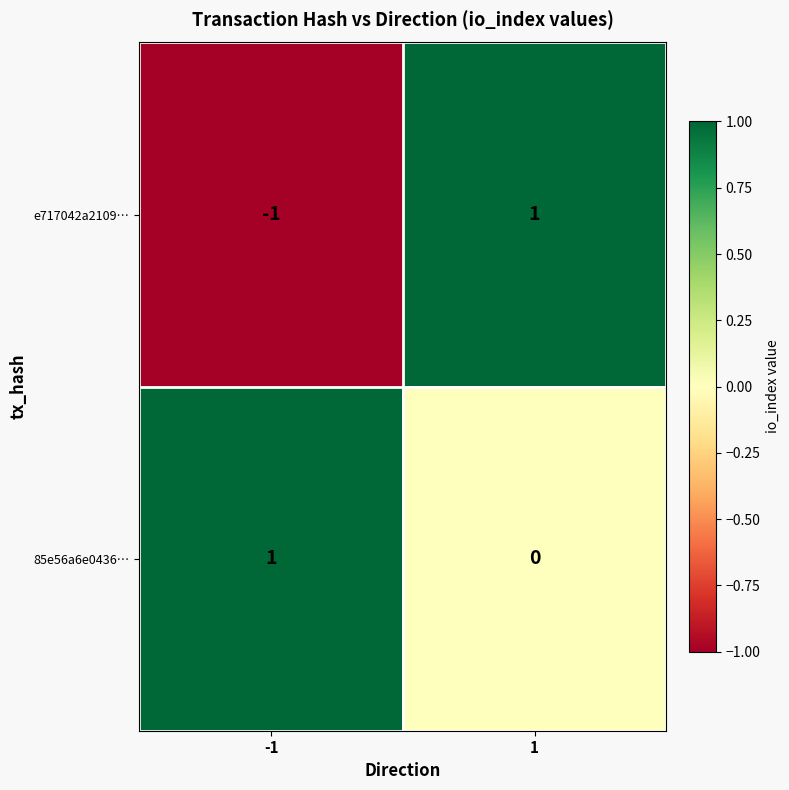

Reading left to right, extract all data points from this chart.

e717042a2109…: -1	1
85e56a6e0436…: 1	0